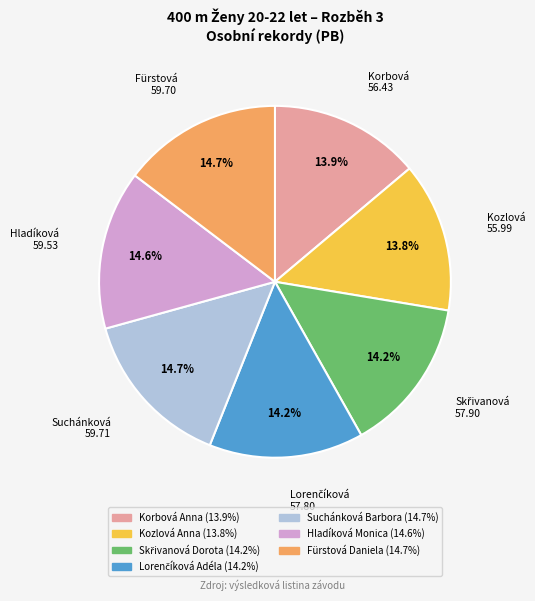

Is there a majority slice in this chart?

No